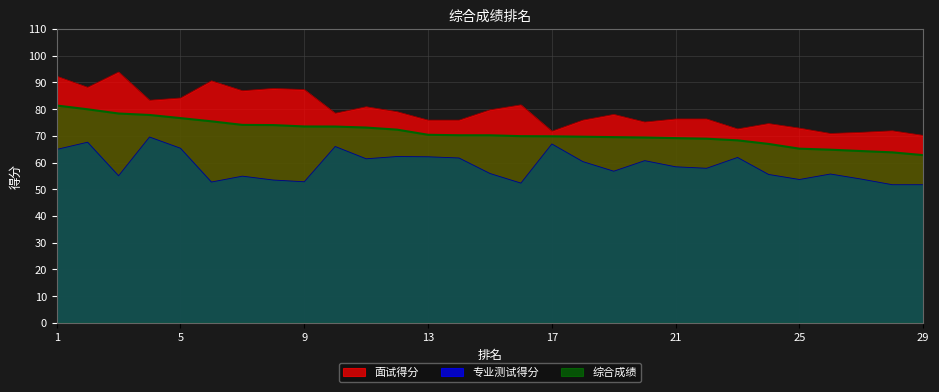

Rank the series by their maximum value, from lowest to highest.

专业测试得分, 综合成绩, 面试得分